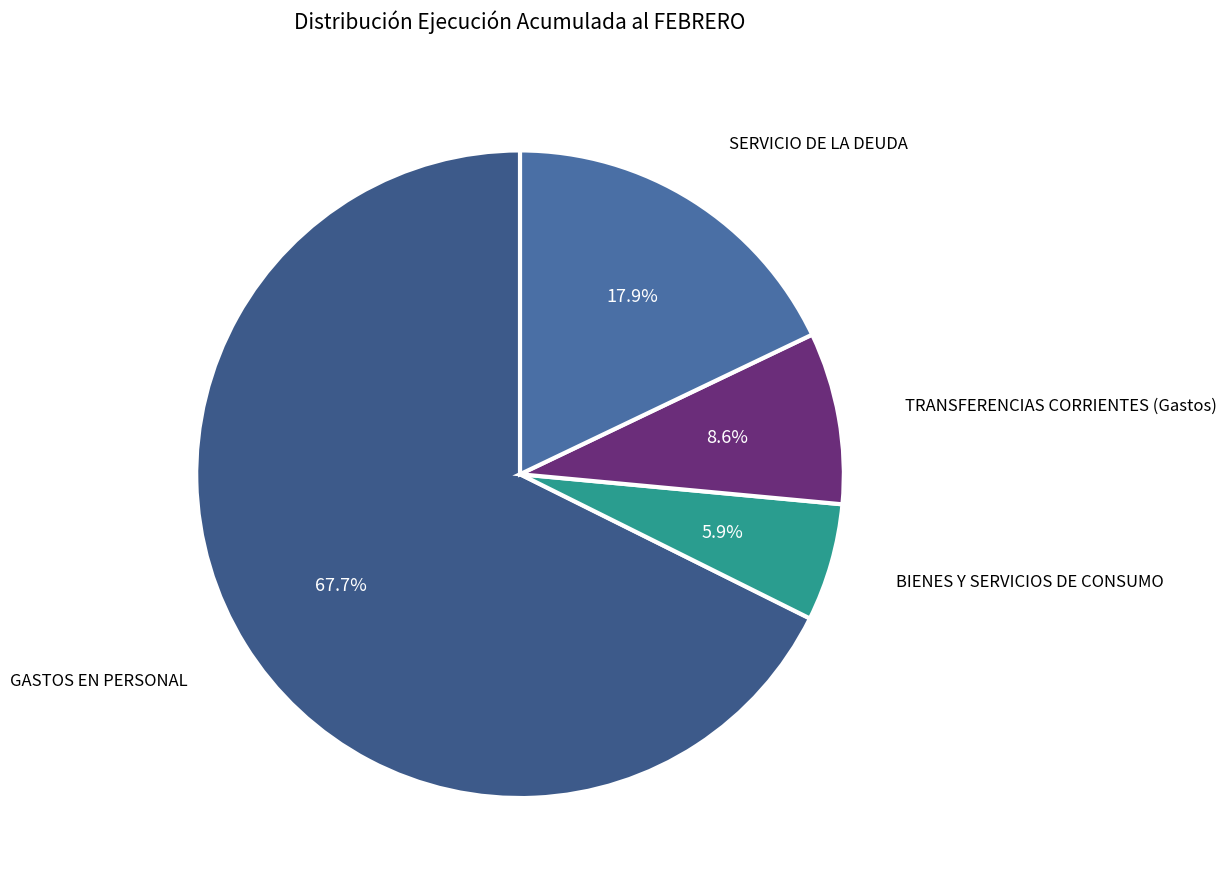

How many segments does this pie chart have?

4